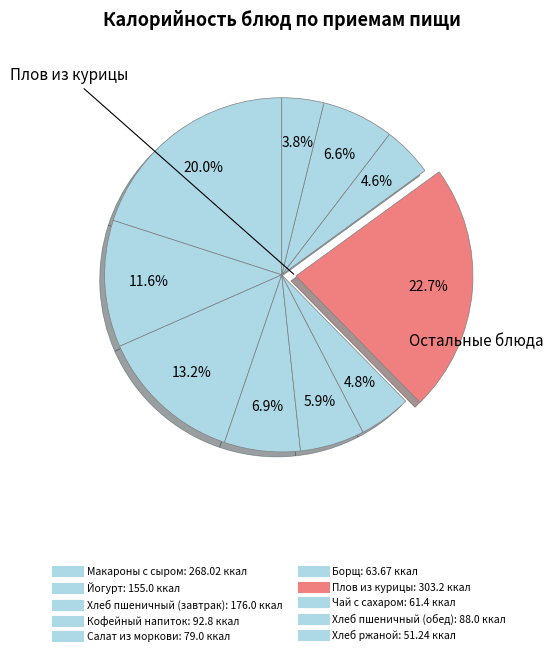

Count the number of slices in the pie.

10